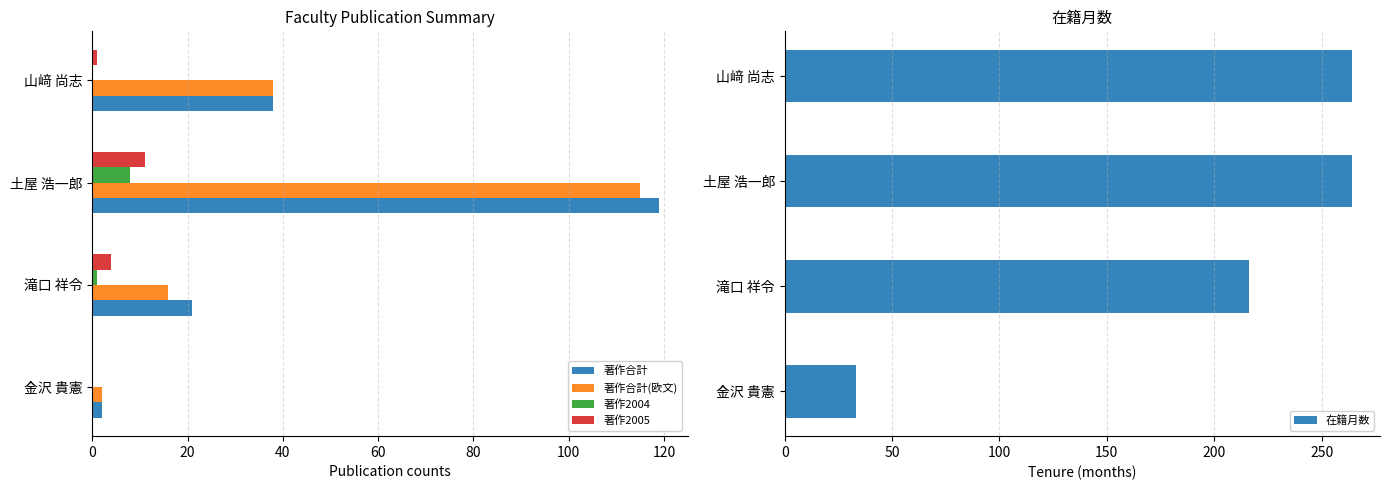

True or false: 著作合計(欧文) has a value of 115 at 土屋 浩一郎.

True